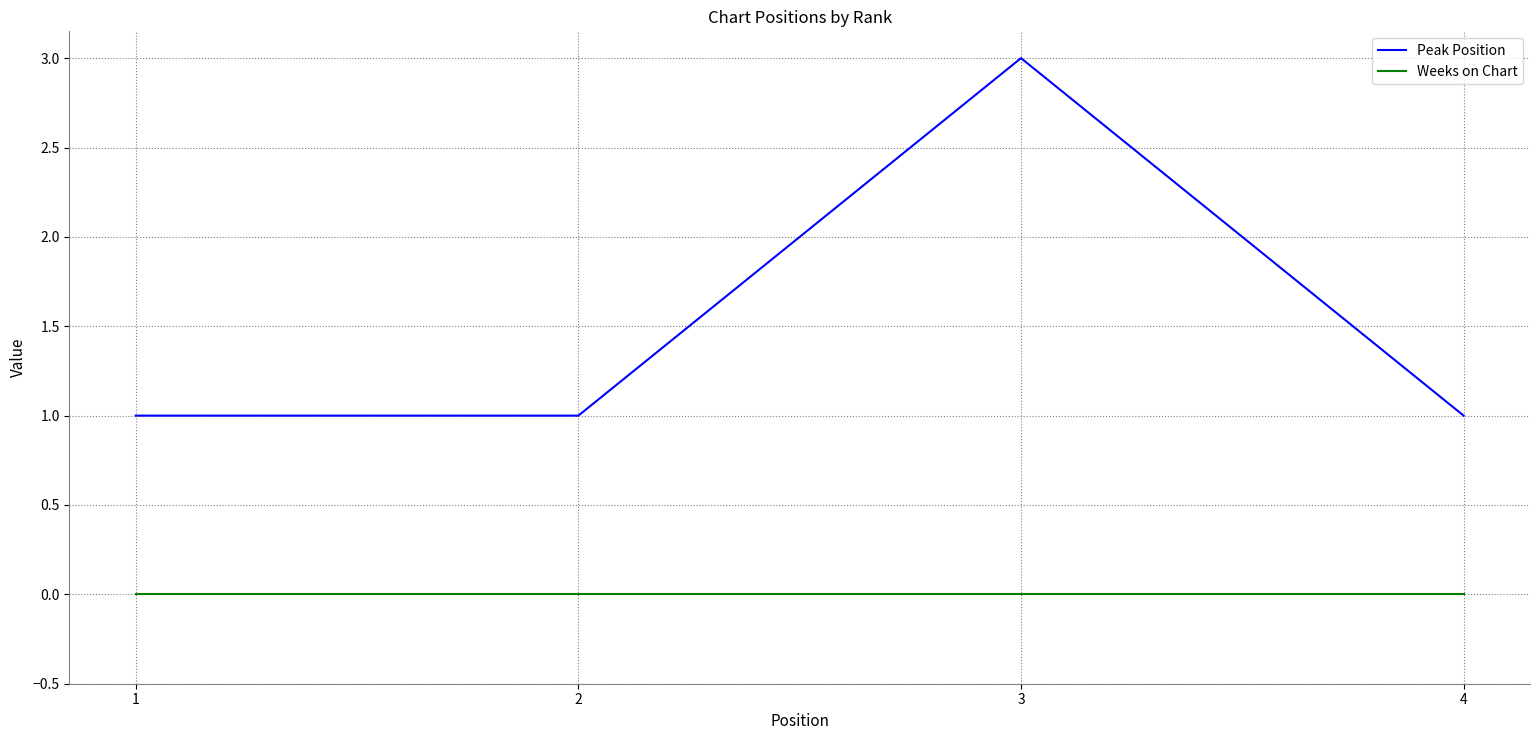

How many categories are shown in the chart?

4